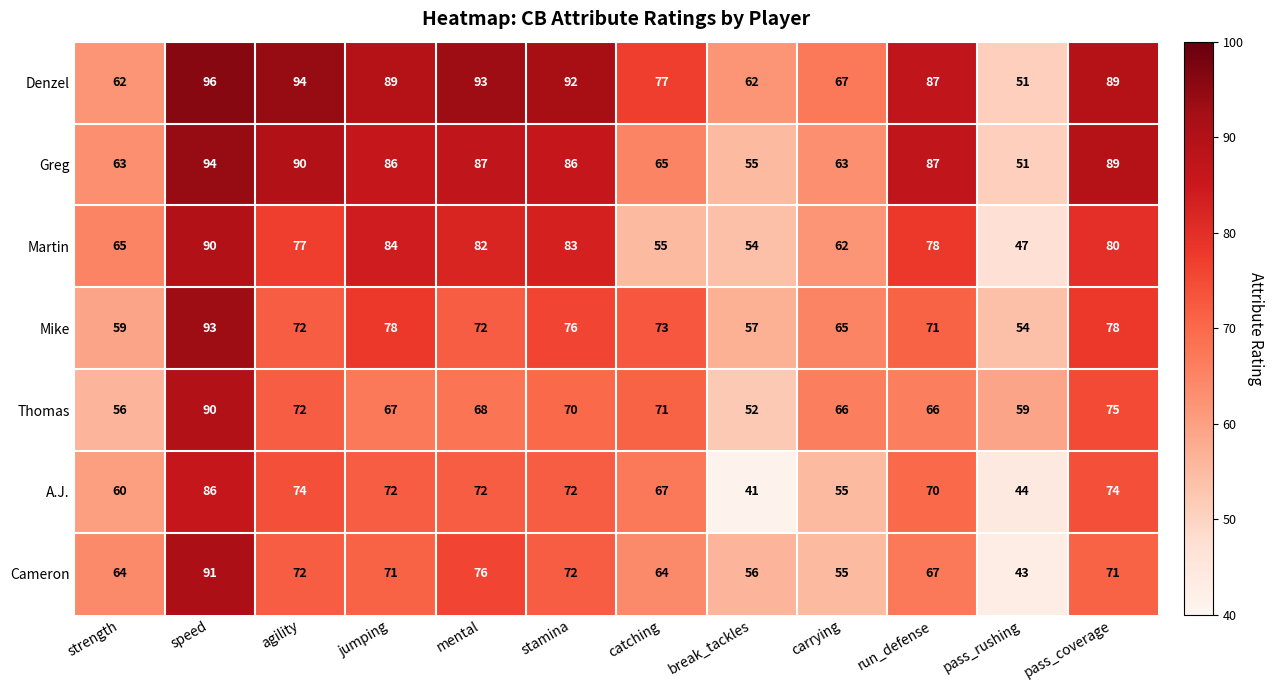

What is the difference between the maximum and second lowest values in the Denzel series?

34